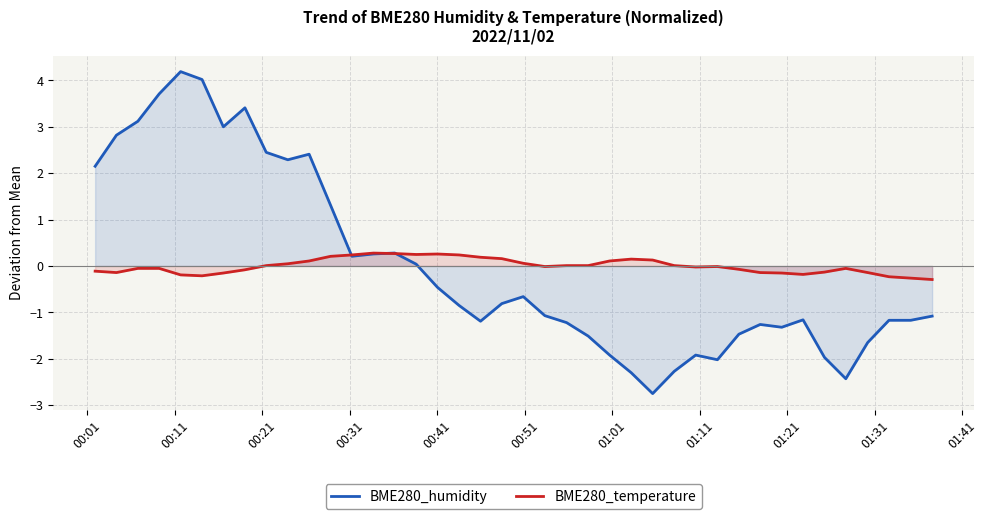

How many lines are shown in the chart?

2